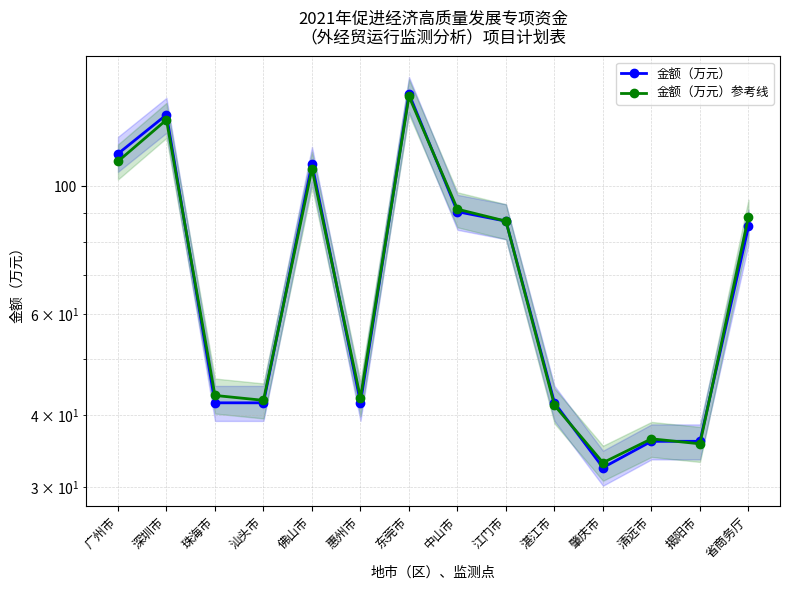

Read the 金额（万元）参考线 value at 清远市.

36.4